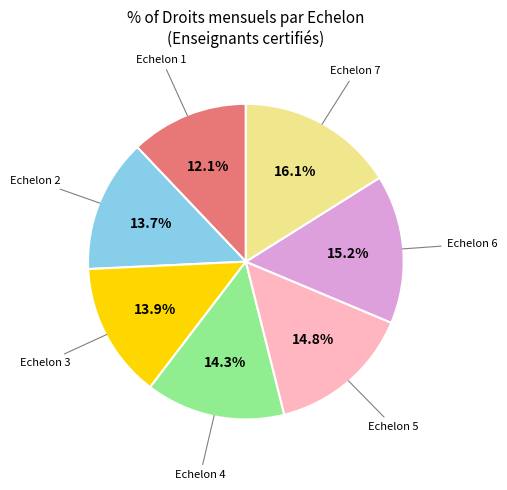

Does any single category account for the majority?

No